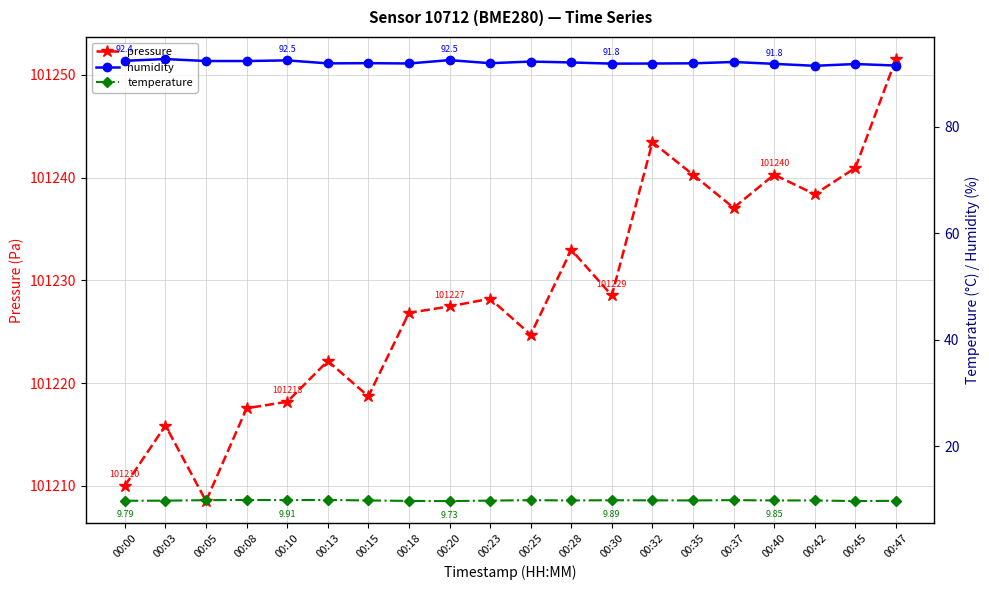

Between 00:08 and 00:13, which series saw the biggest shift?

pressure